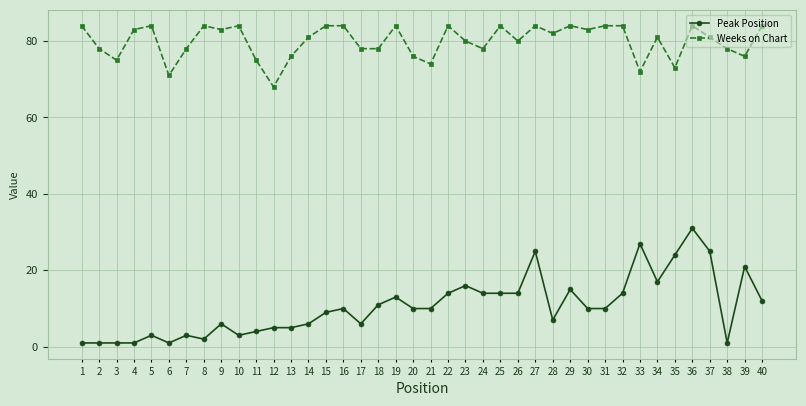

Where is Peak Position nearest to the value 16?

23